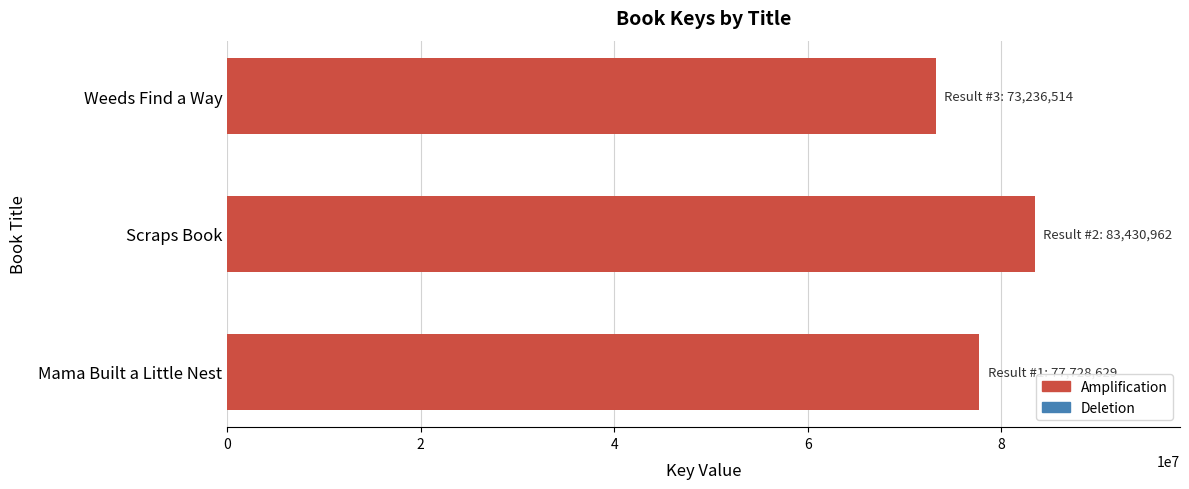

True or false: the data shows 73236514 at Weeds Find a Way.

True